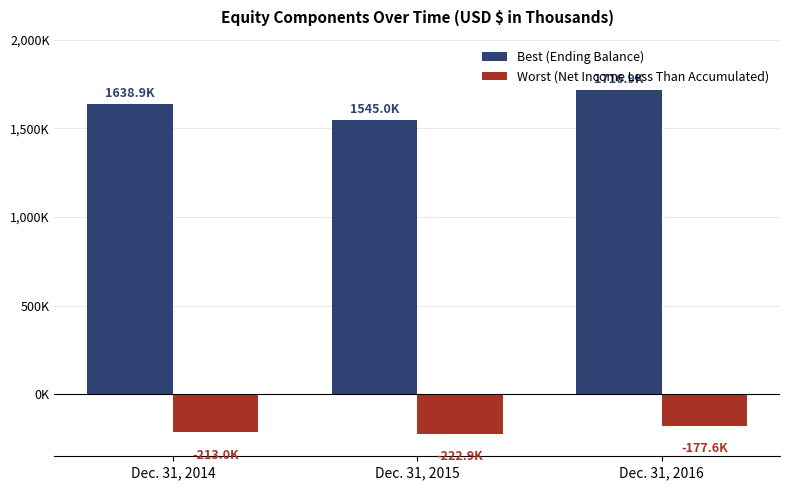

The value of Worst (Net Income Less Than Accumulated) at Dec. 31, 2016 is -101394. True or false?

False